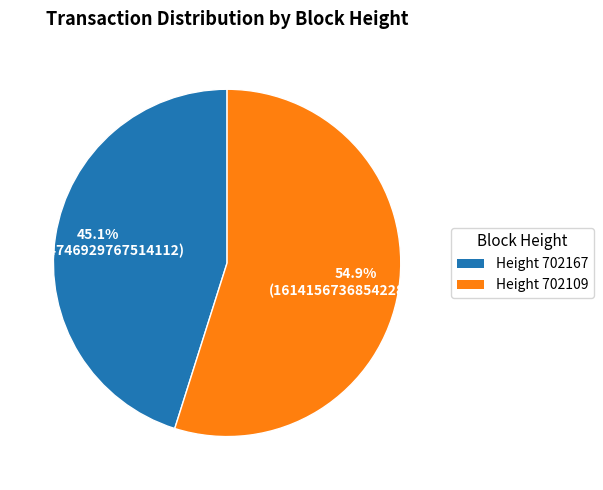

Does any single category account for the majority?

Yes